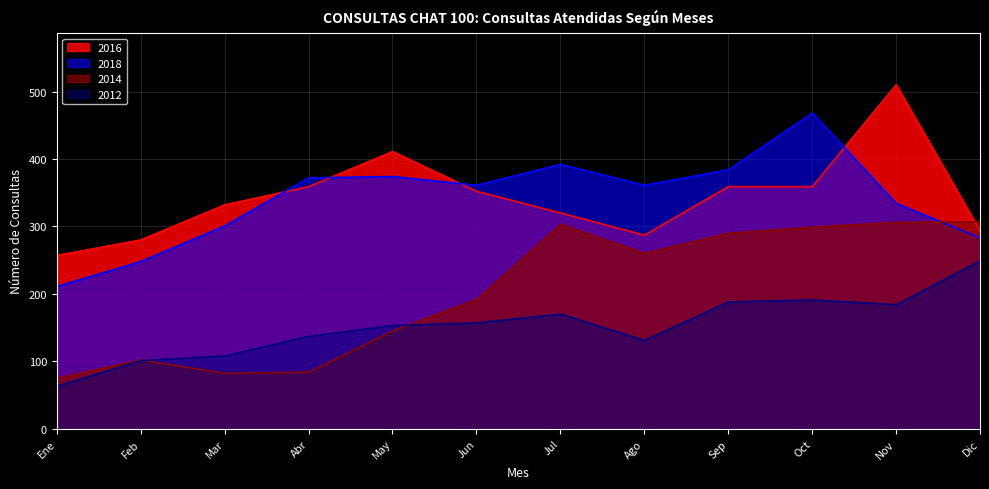

Rank the series by their maximum value, from lowest to highest.

2012, 2014, 2018, 2016